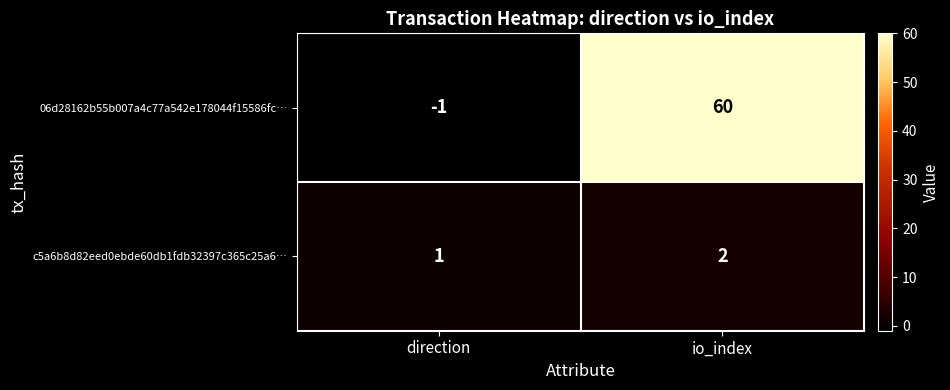

How many data points does each series have?

2